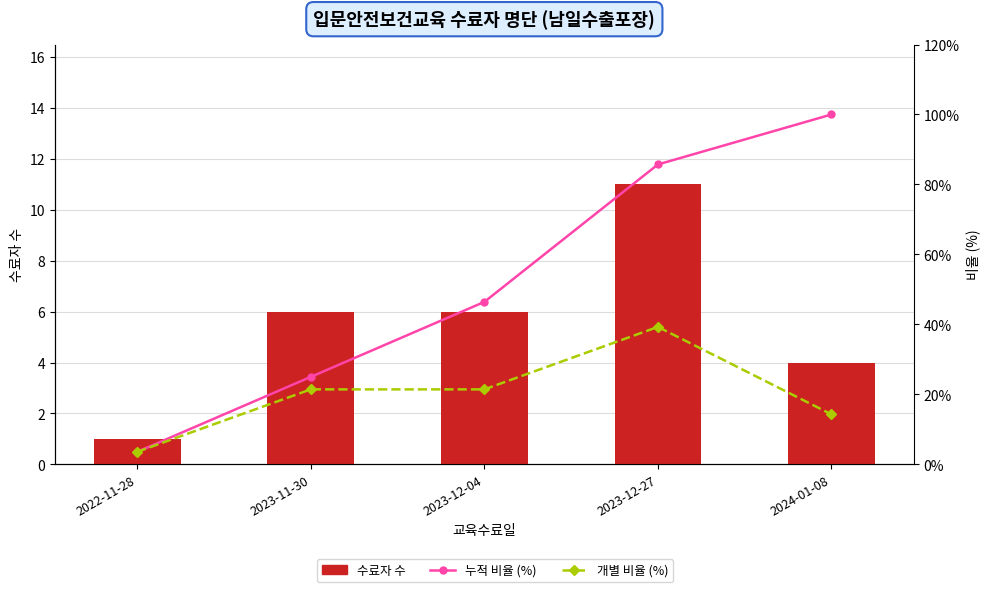

What is the average value of the 누적 비율 (%) series?

52.1